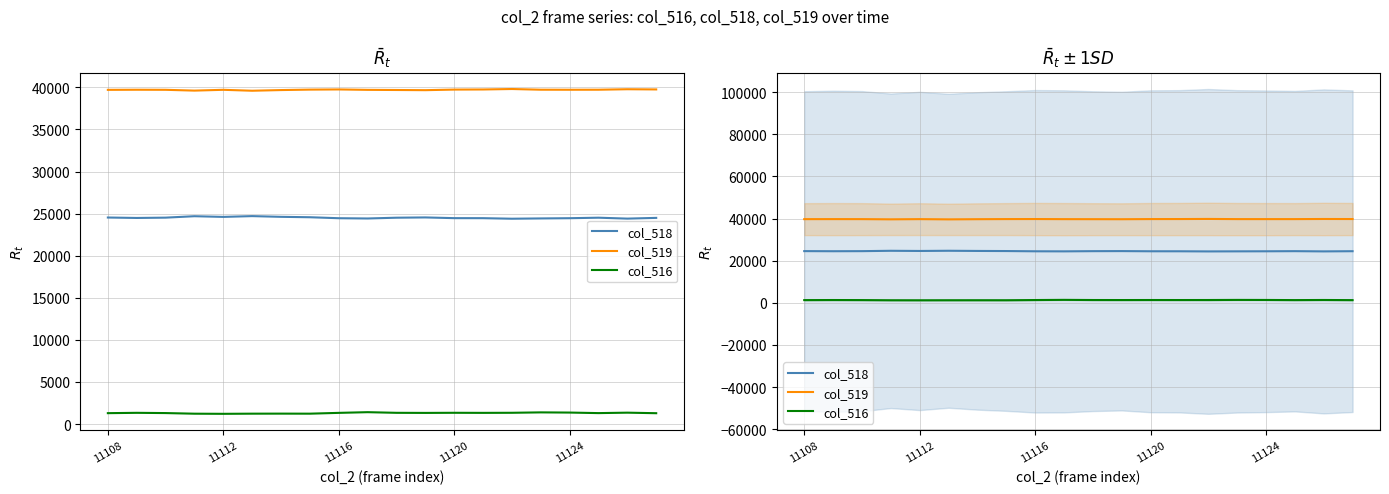

At which label is col_516 closest to 1309?

11116